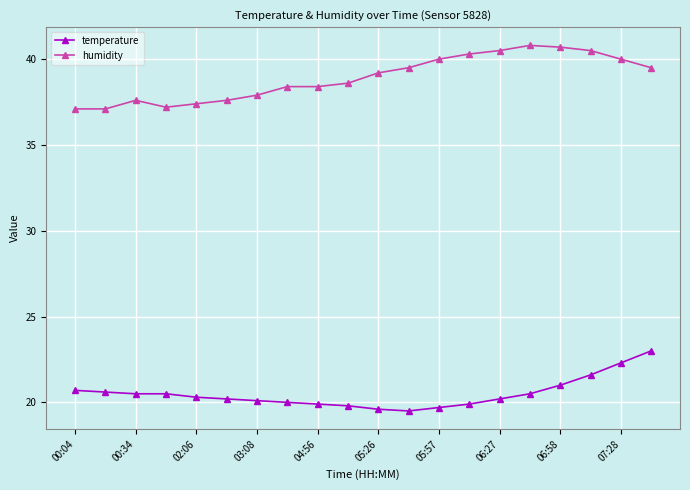

True or false: temperature and humidity intersect in this chart.

False